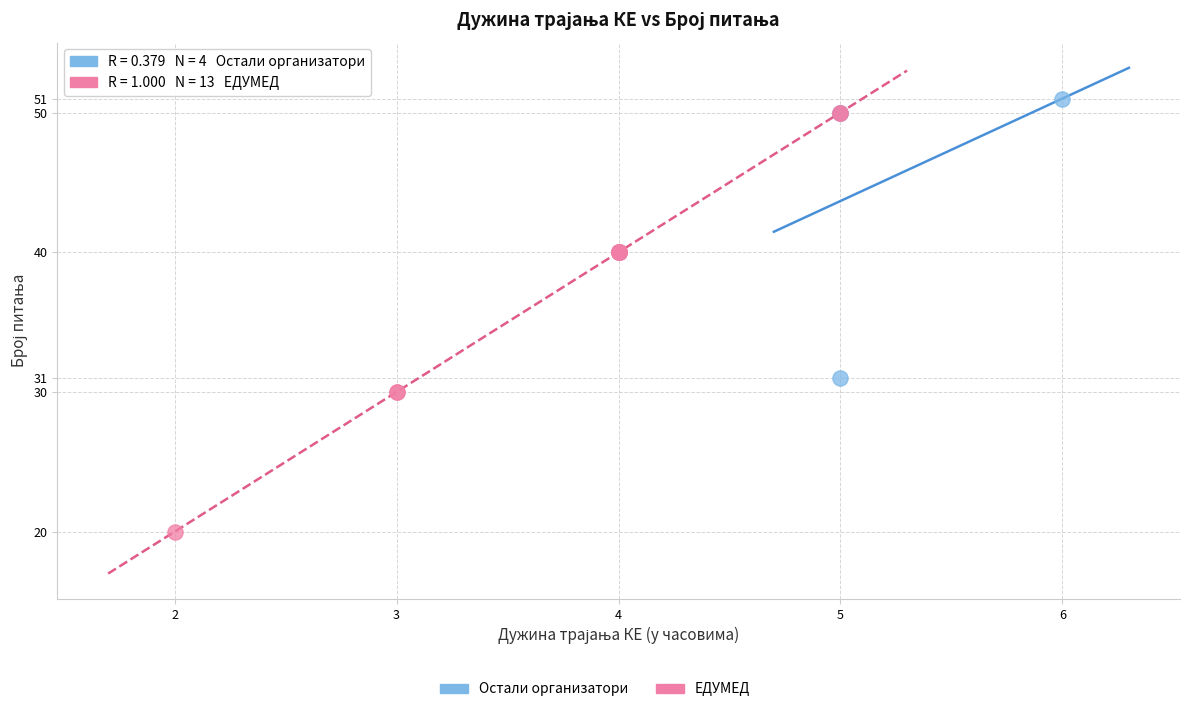

Which series has the widest spread of Y values?

ЕДУМЕД